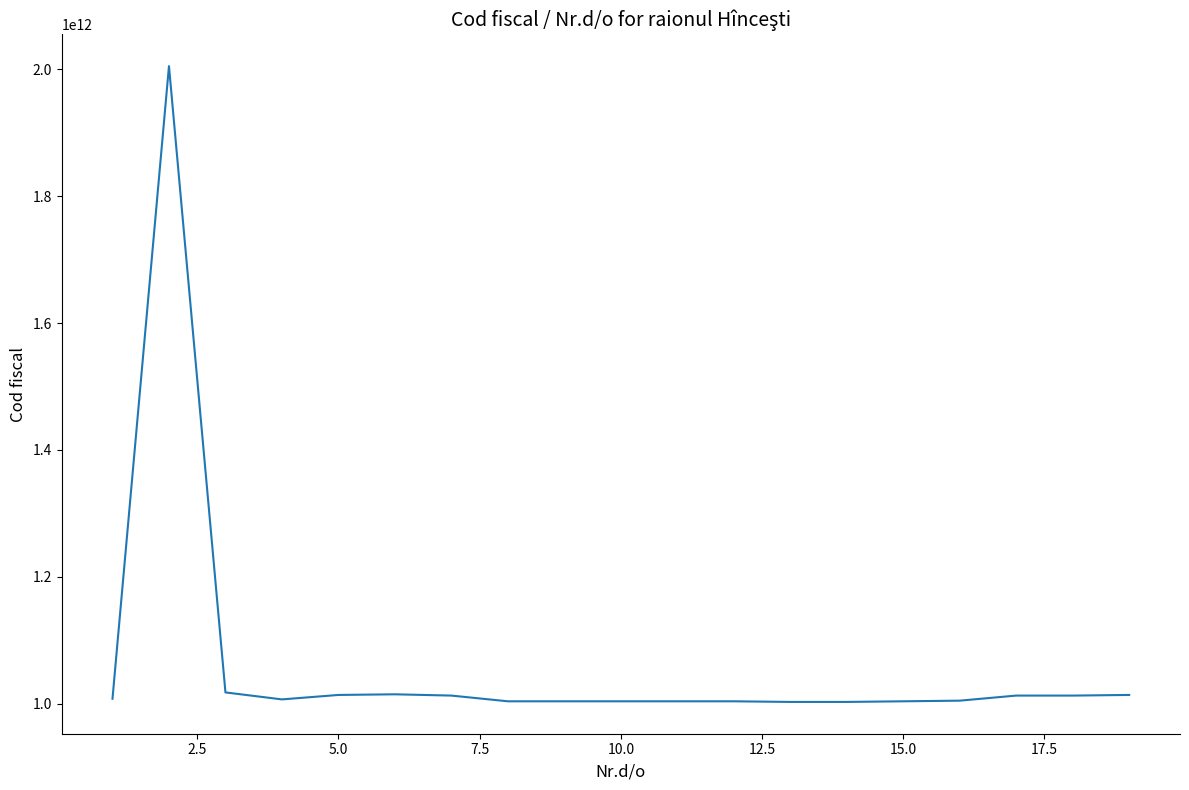

What is the maximum value shown in the chart?

2005020172463